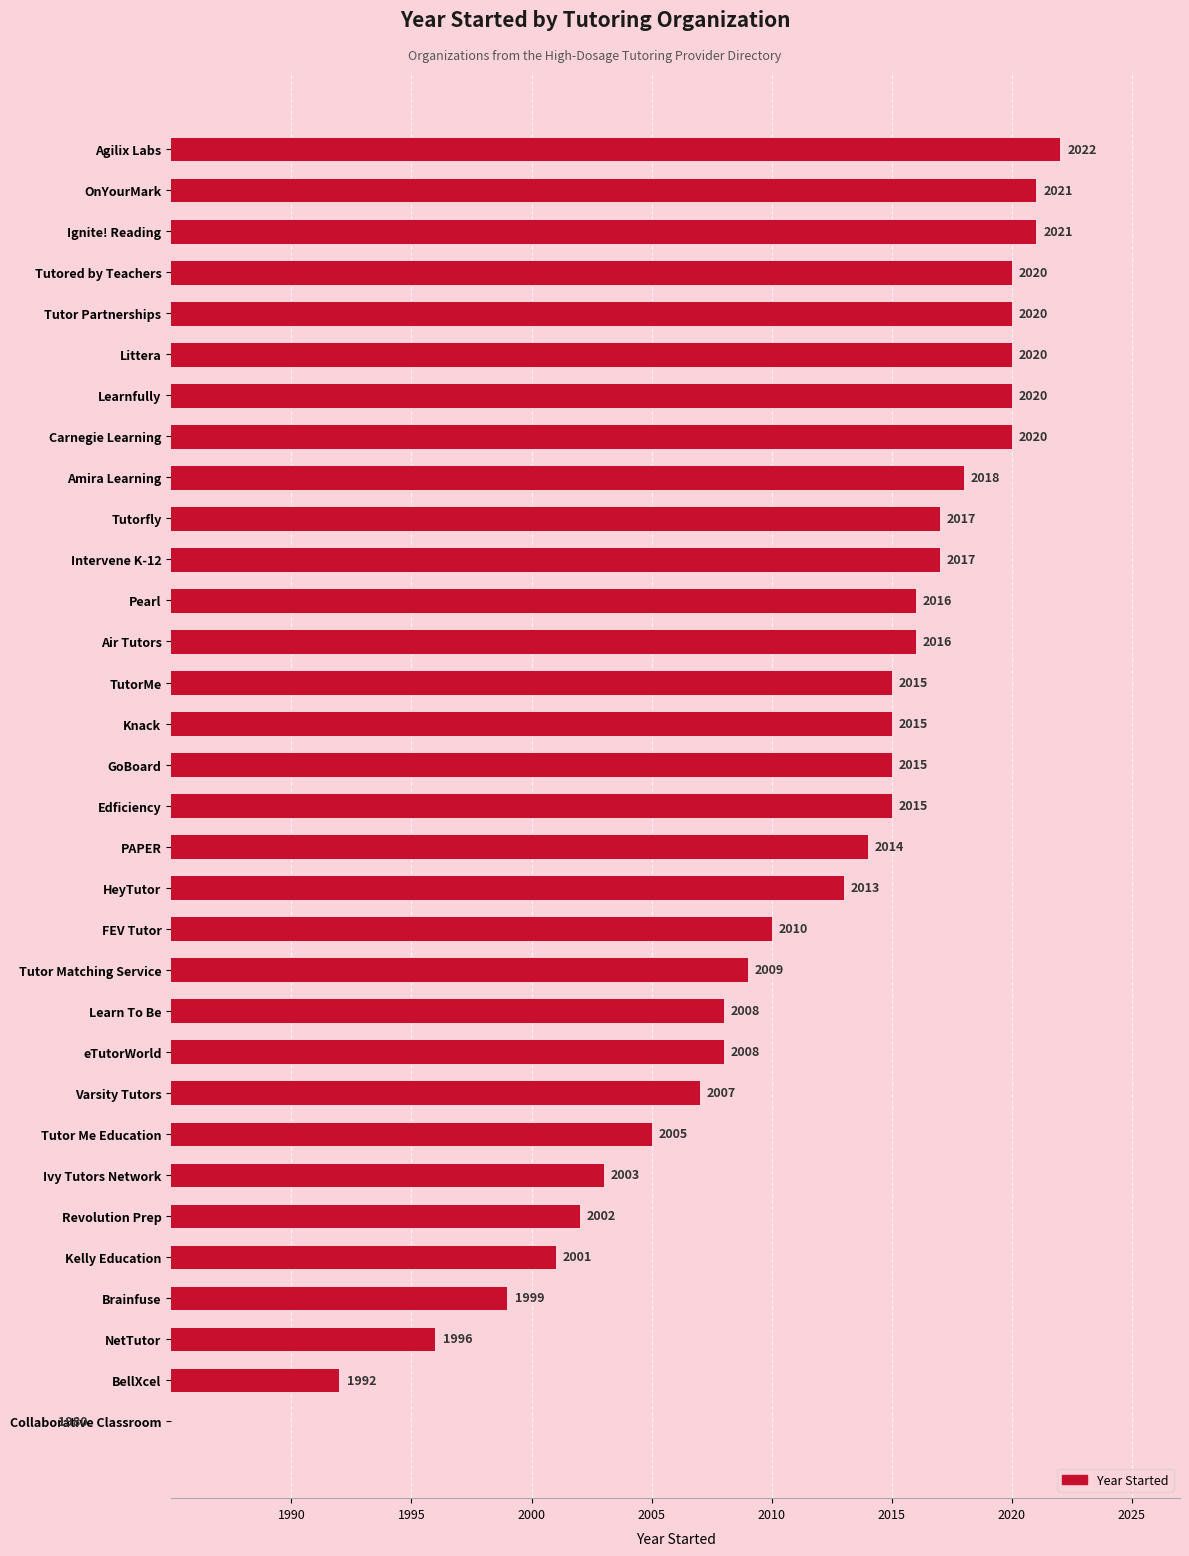

Read the value at Brainfuse.

19